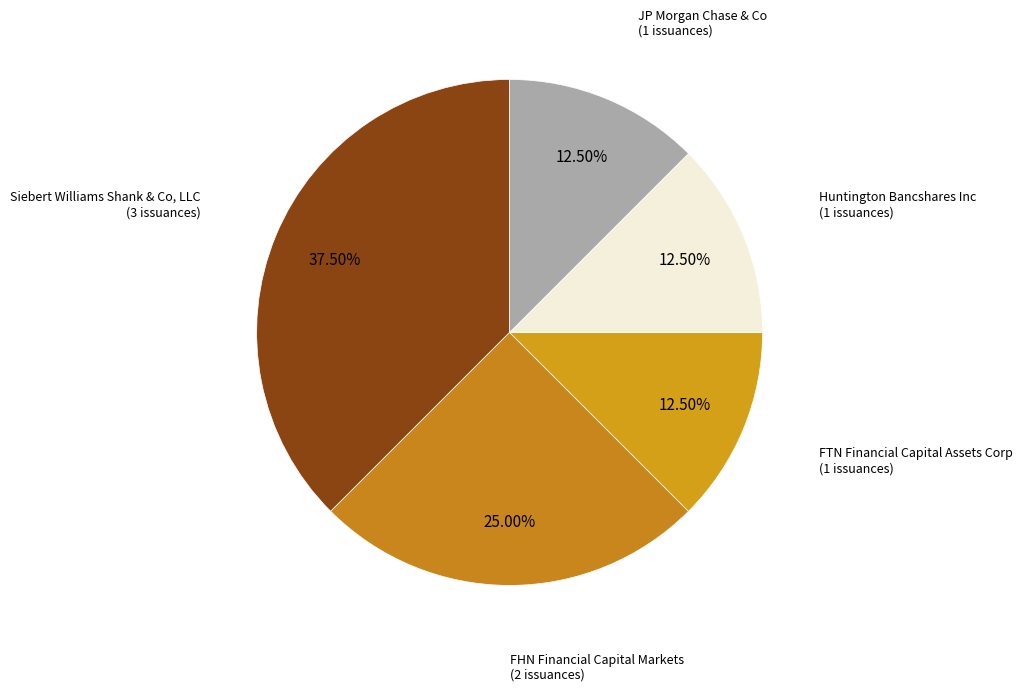

Count the number of slices in the pie.

5